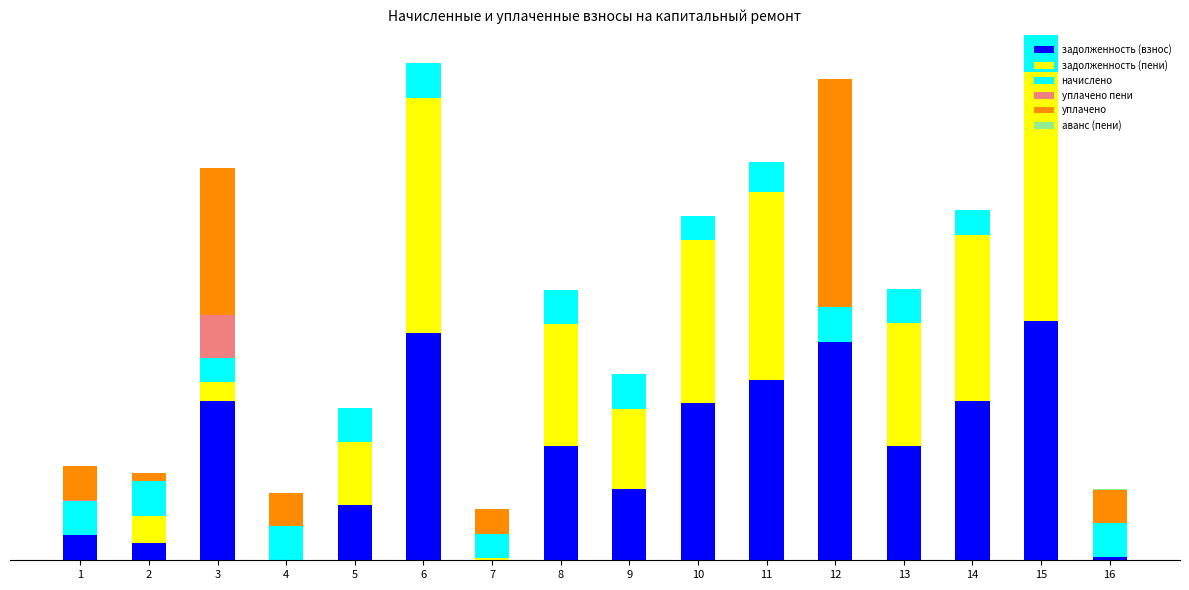

What is the difference between the second highest and second lowest values in the уплачено series?

17644.8